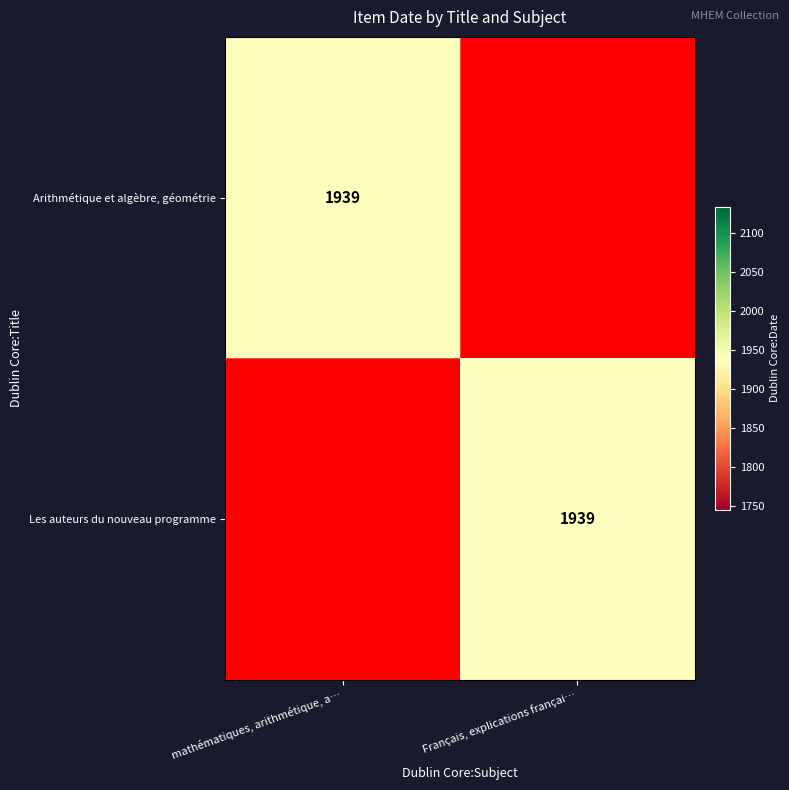

What is the average value of the Français, explications françaises, lect… series?

970